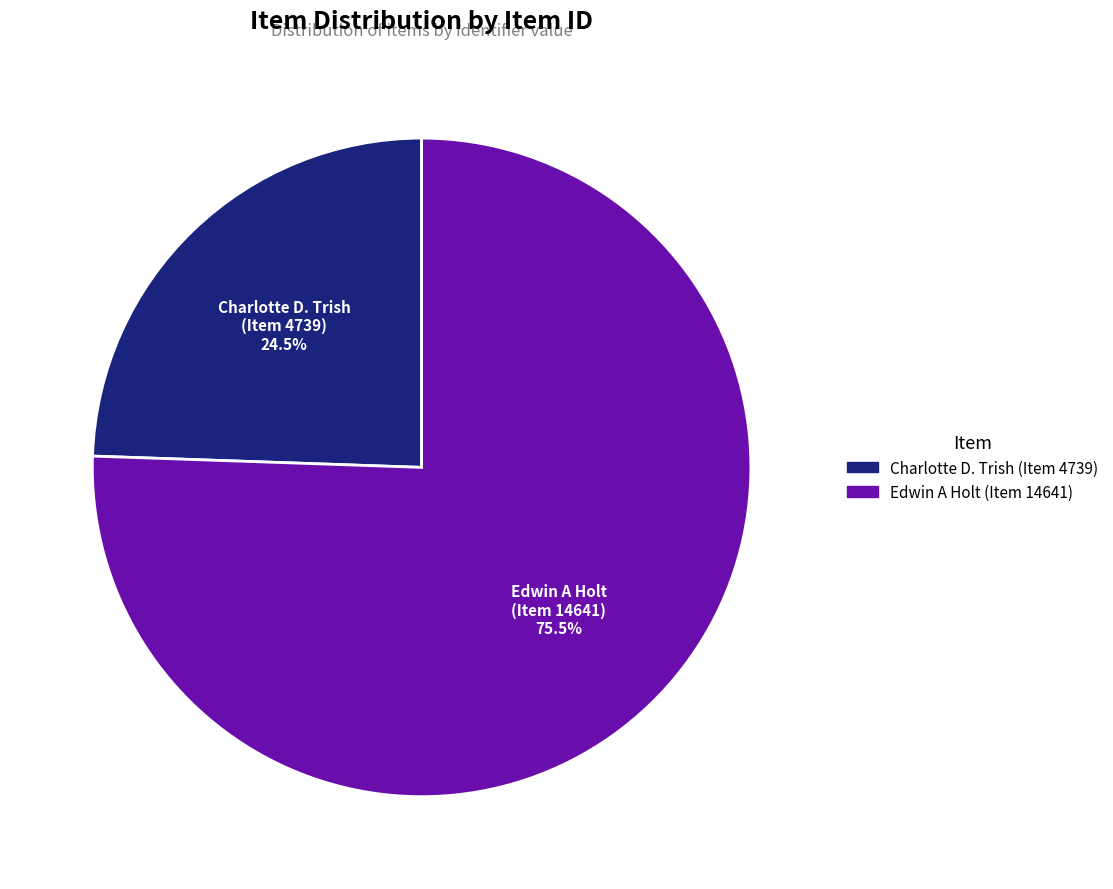

Rank the categories by value from highest to lowest.

Edwin A Holt (Item 14641), Charlotte D. Trish (Item 4739)